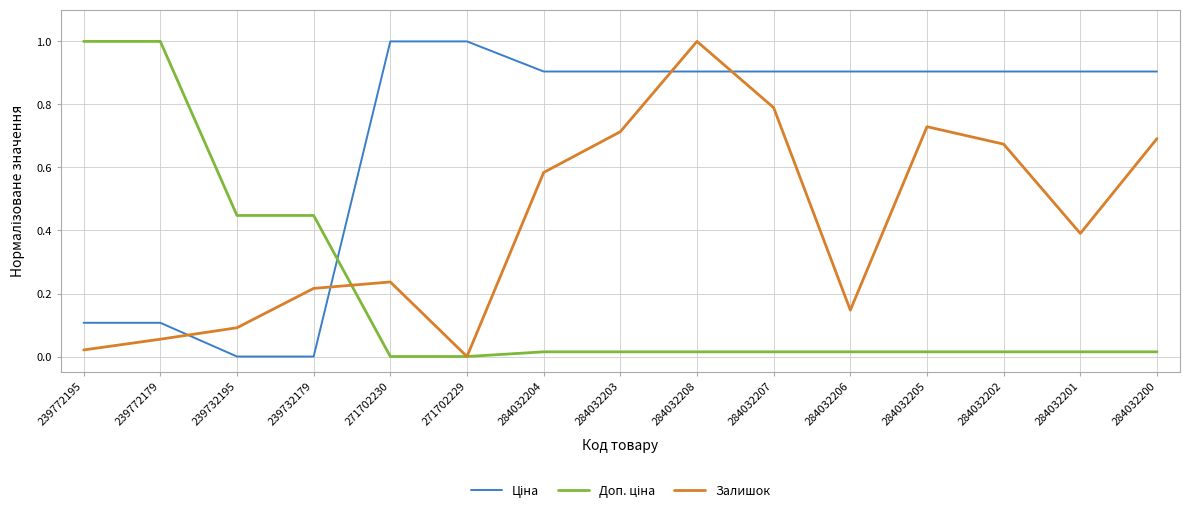

How many categories are shown in the chart?

15